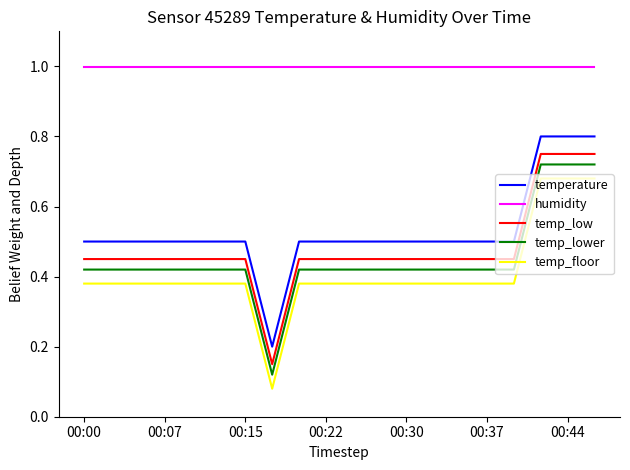

Which series has the largest total across all categories?

humidity